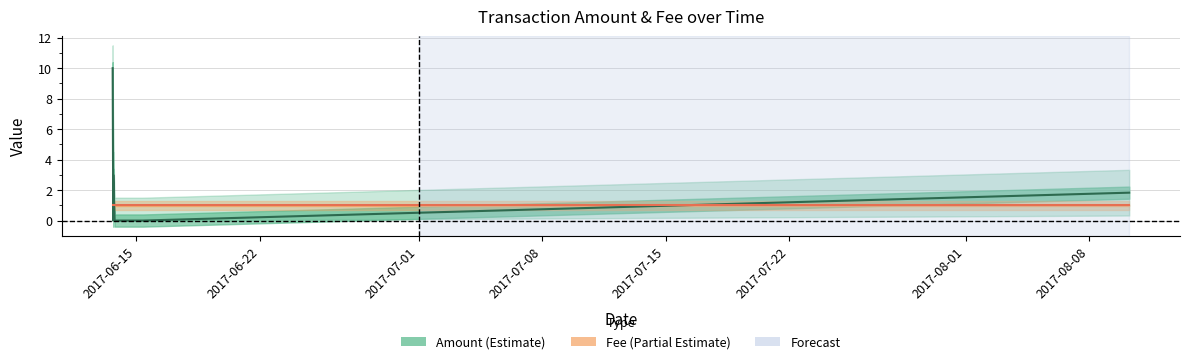

At which category does the chart reach its peak across all series?

2017-06-13 15:51:30